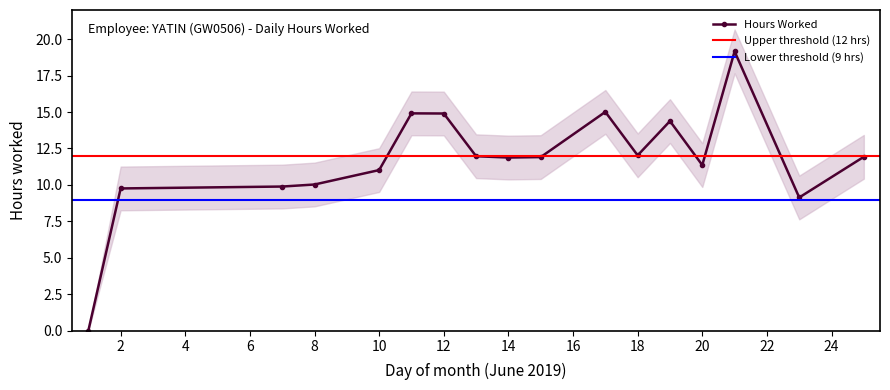

Which has a higher value, 2 or 20?

20